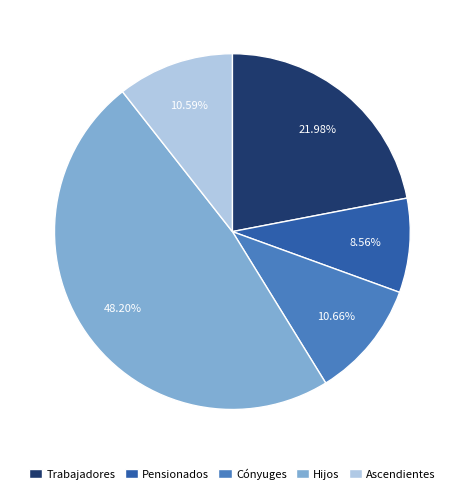

Combined, what portion of the pie is Pensionados and Hijos?

56.8%